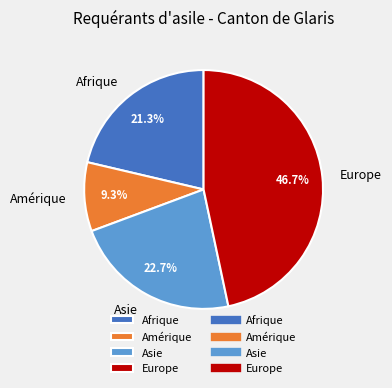

Count the number of slices in the pie.

4